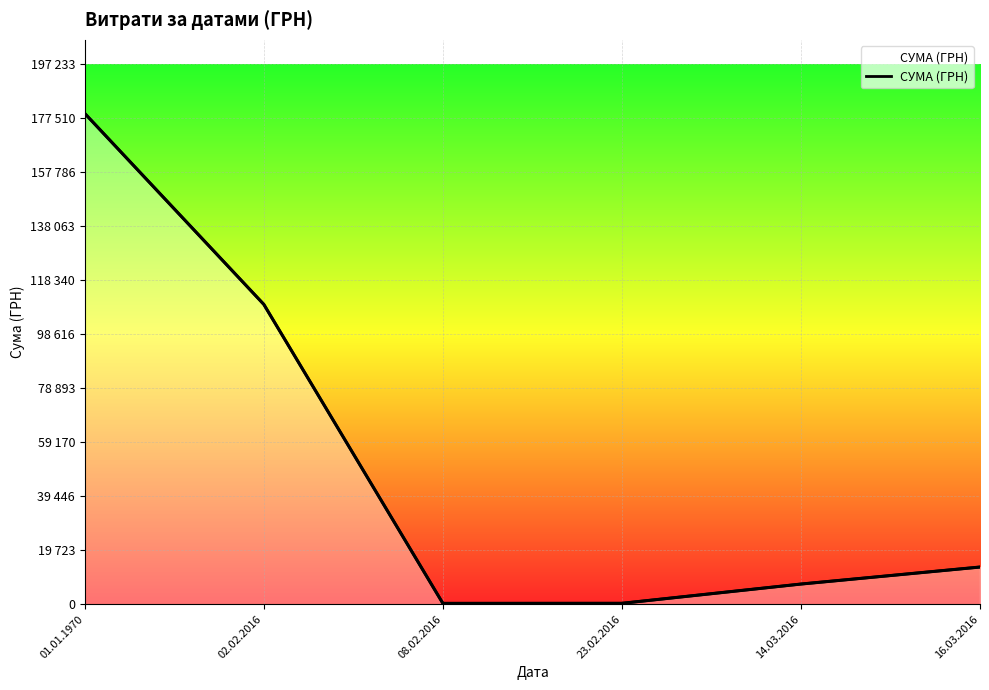

Rank the categories by value from highest to lowest.

01.01.1970, 02.02.2016, 16.03.2016, 14.03.2016, 23.02.2016, 08.02.2016